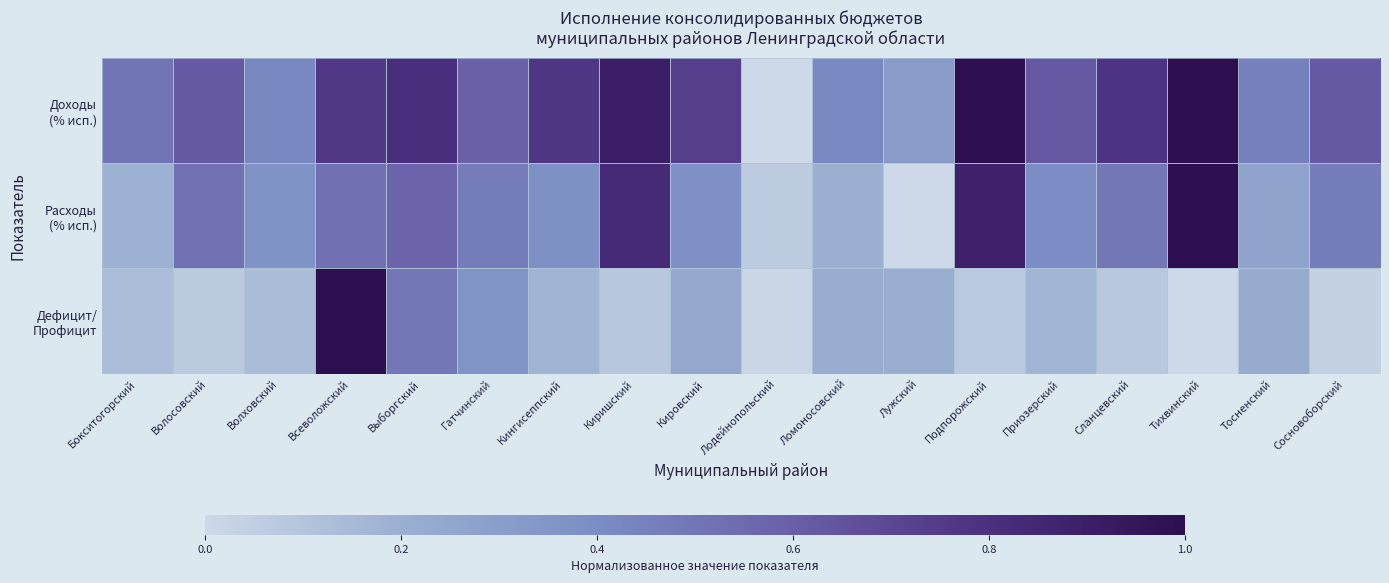

Which has a higher value, Гатчинский or Волховский?

Гатчинский